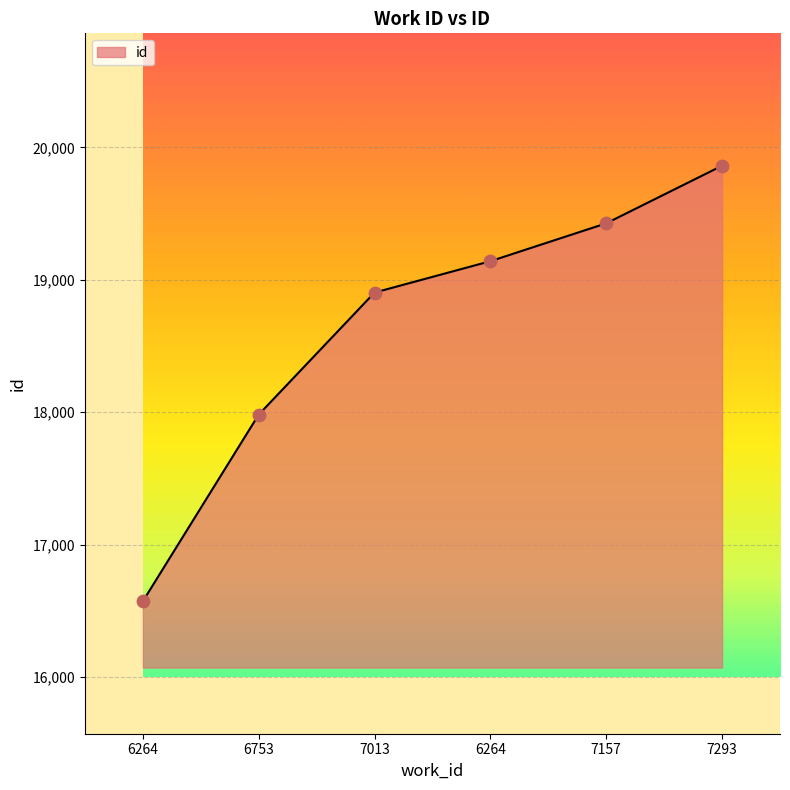

Between 7013 and 7157, which is larger?

7157